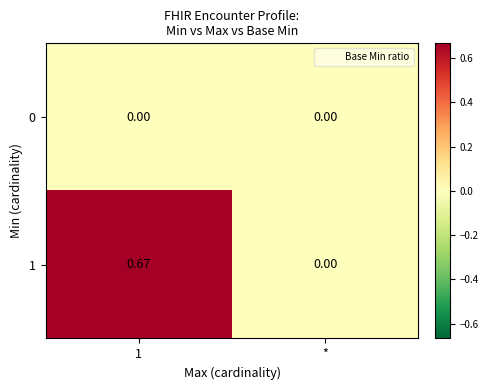

At which label is 1 closest to 0?

*